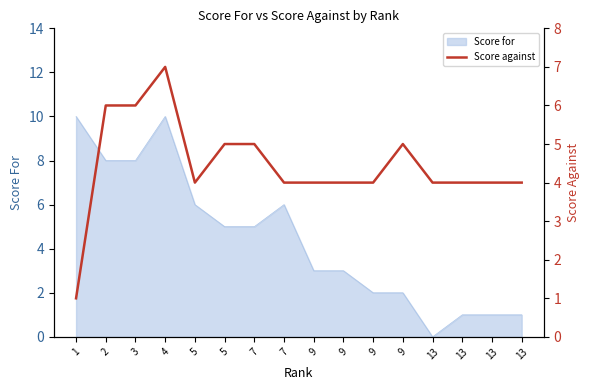

Is it true that the value at 9 is 7?

False